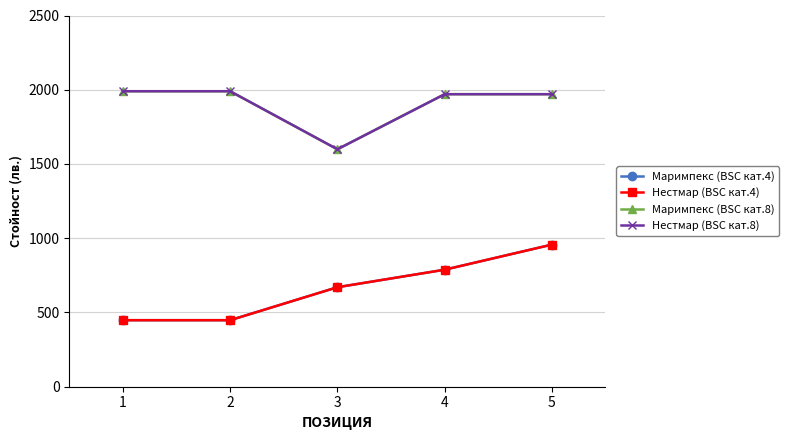

Does the chart have visible grid lines?

Yes